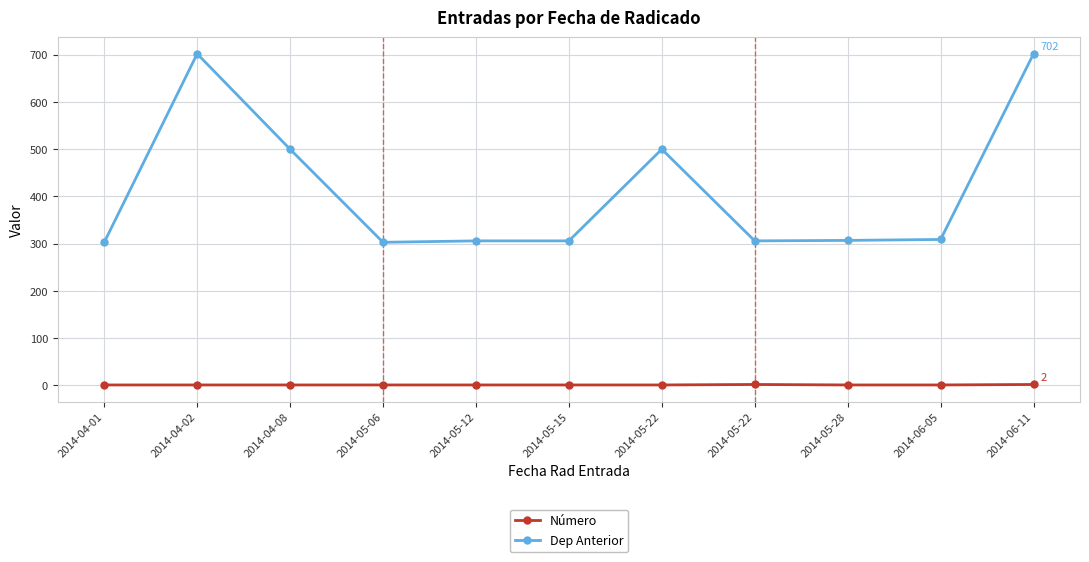

Between 2014-05-06 and 2014-06-05, which series saw the biggest shift?

Dep Anterior